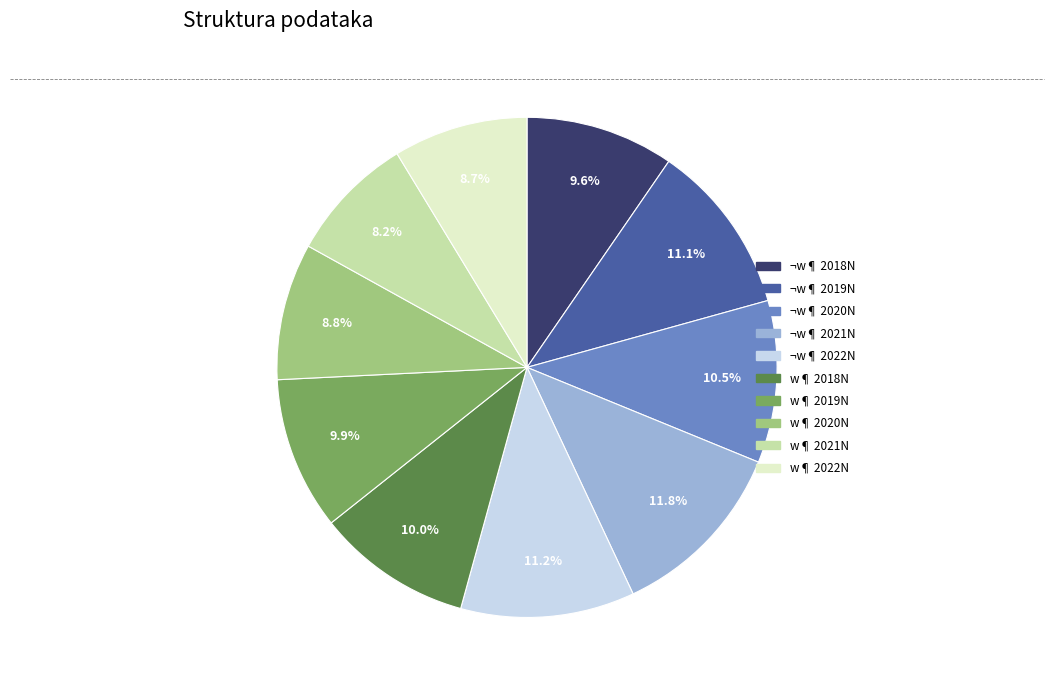

Does any single category account for the majority?

No